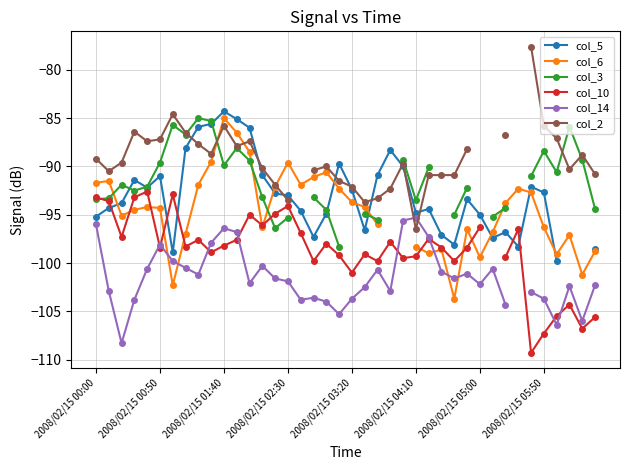

At 39, list the series in order from largest to smallest.

col_2, col_3, col_5, col_6, col_14, col_10